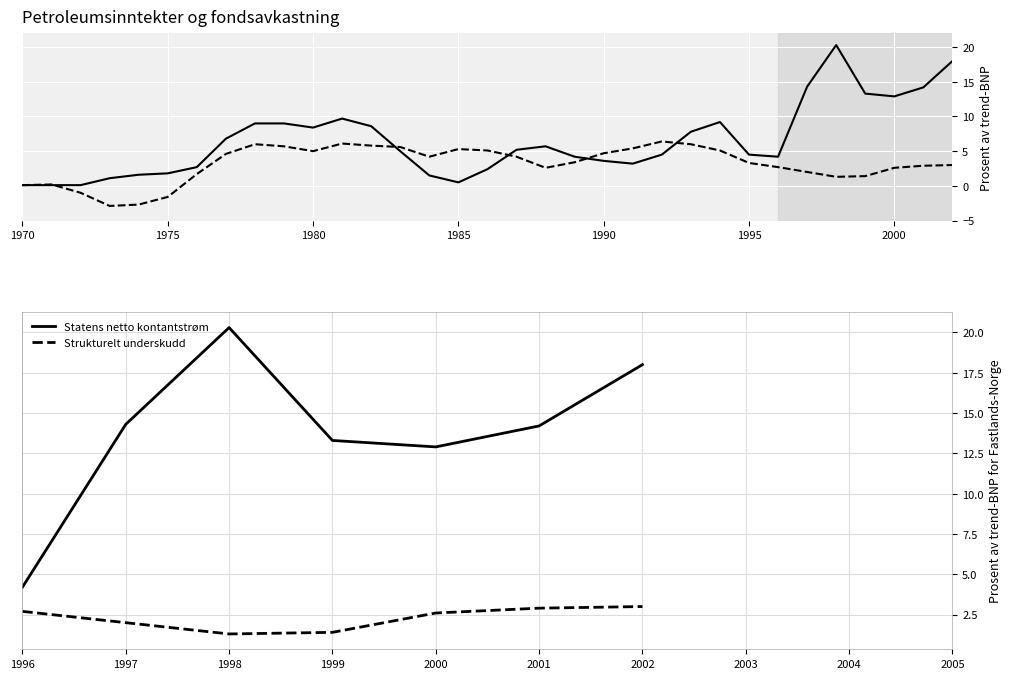

List the series in order of their overall mean, lowest first.

Strukturelt underskudd, Statens netto kontantstrøm